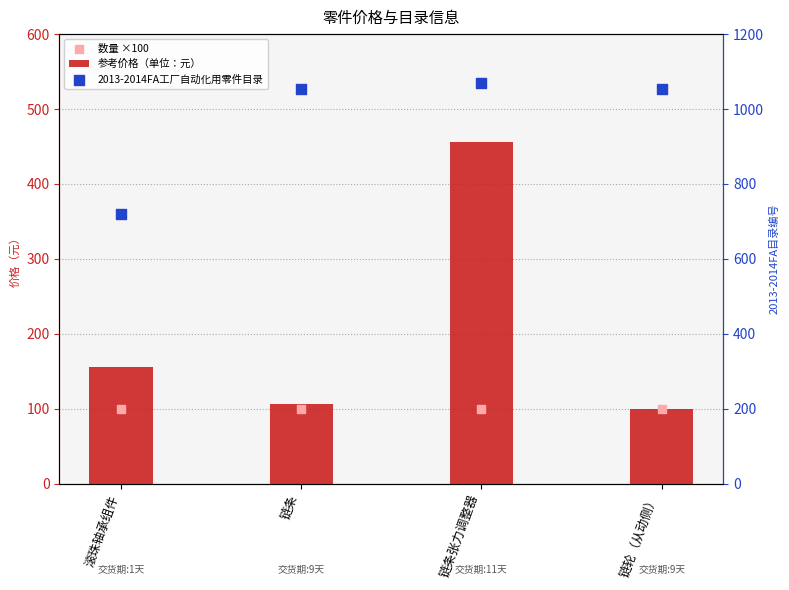

Is the value of 数量 ×100 at 链条张力调整器 greater than the value of 参考价格（单位：元） at 链条张力调整器?

No